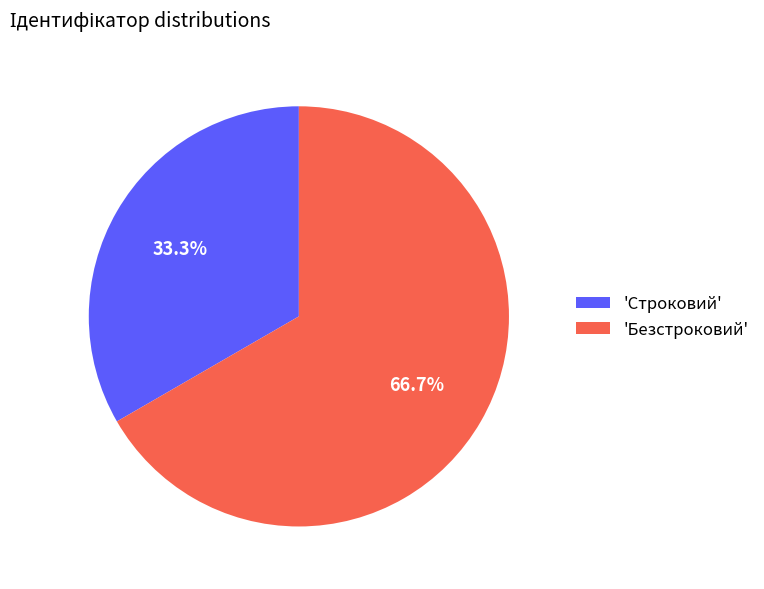

Is there a majority slice in this chart?

Yes